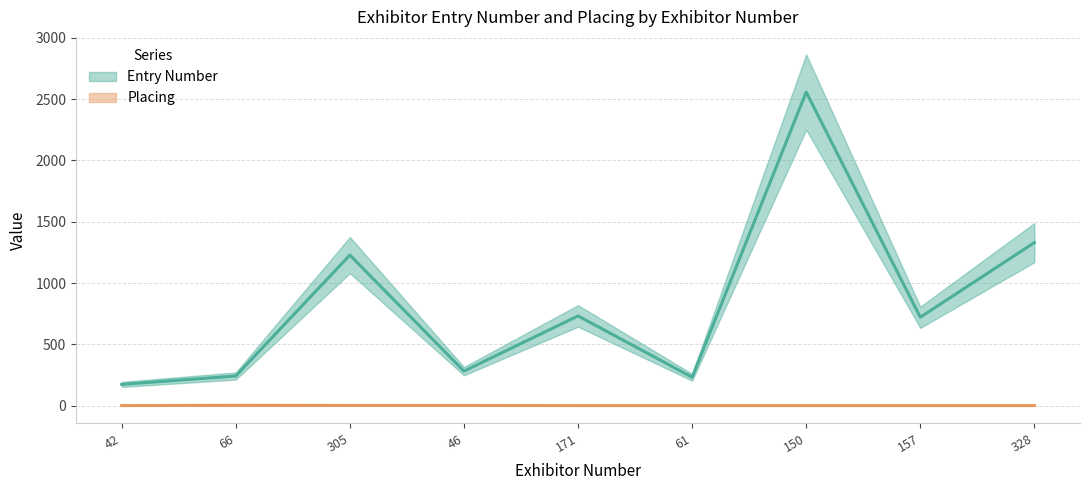

Which series changed the most between 61 and 150?

Entry Number